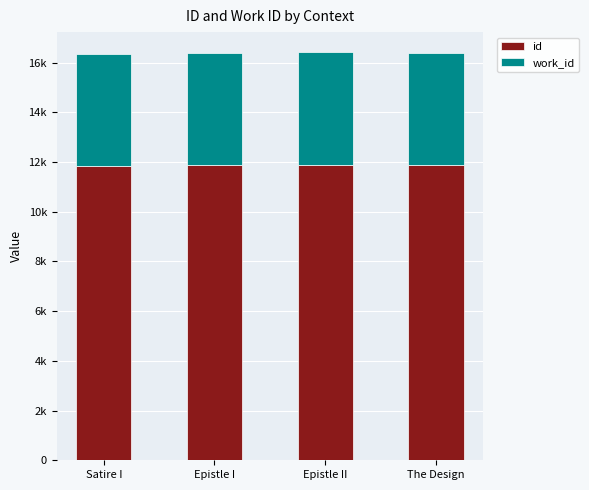

True or false: work_id has a value of 6737 at Epistle I.

False